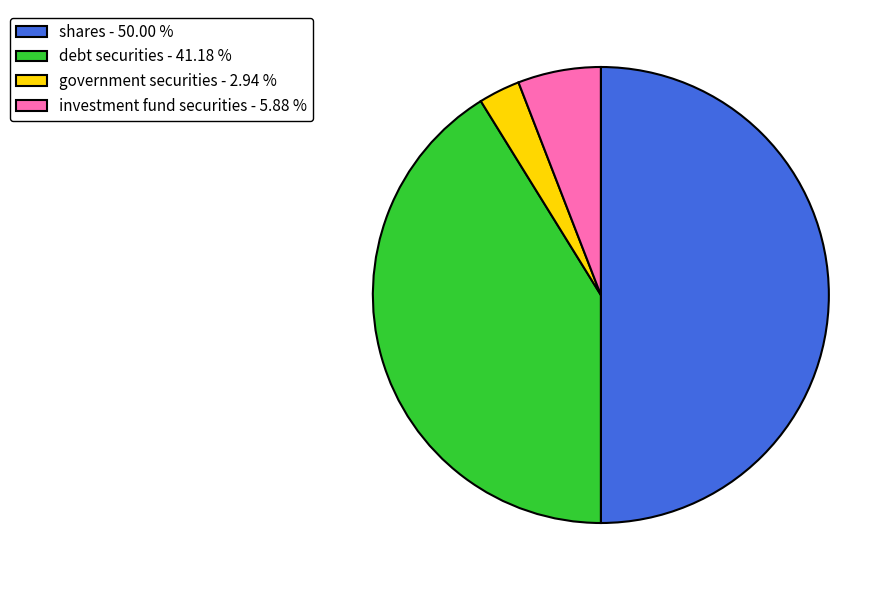

What is the smallest slice in the pie chart?

government securities